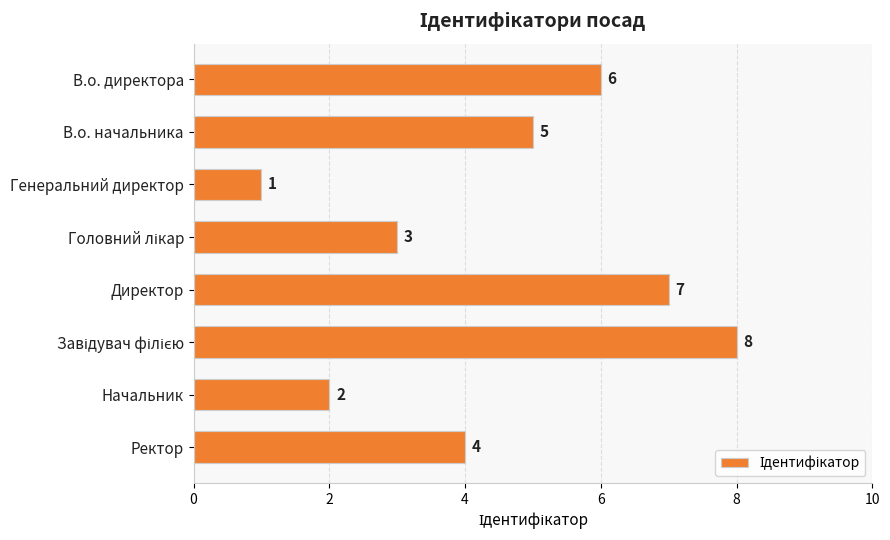

How many values are between 3 and 7?

5